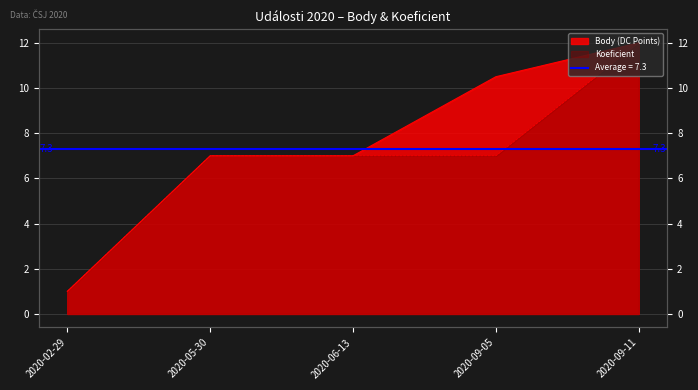

What is the difference between the second highest and minimum values in the Koeficient series?

6.0